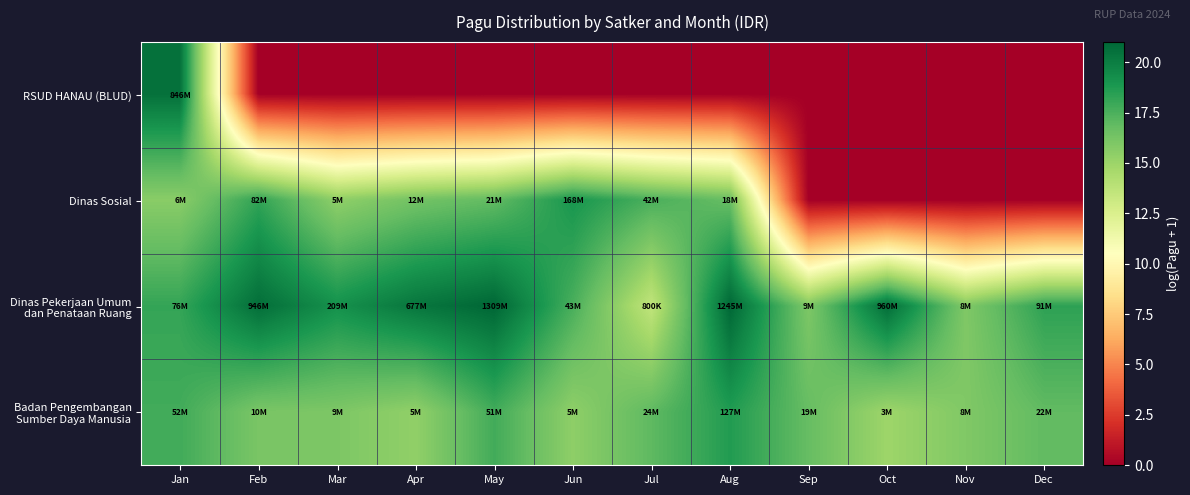

Reading right to left, extract all data points from this chart.

RSUD HANAU (BLUD): Dec=0.0	Nov=0.0	Oct=0.0	Sep=0.0	Aug=0.0	Jul=0.0	Jun=0.0	May=0.0	Apr=0.0	Mar=0.0	Feb=0.0	Jan=20.6
Dinas Sosial: Dec=0.0	Nov=0.0	Oct=0.0	Sep=0.0	Aug=16.7	Jul=17.5	Jun=18.9	May=16.9	Apr=16.3	Mar=15.4	Feb=18.2	Jan=15.6
Dinas Pekerjaan Umum dan Penataan Ruang: Dec=18.3	Nov=15.9	Oct=20.7	Sep=16.0	Aug=20.9	Jul=13.6	Jun=17.6	May=21.0	Apr=20.3	Mar=19.2	Feb=20.7	Jan=18.1
Badan Pengembangan Sumber Daya Manusia: Dec=16.9	Nov=15.9	Oct=14.9	Sep=16.7	Aug=18.7	Jul=17.0	Jun=15.4	May=17.8	Apr=15.4	Mar=16.0	Feb=16.1	Jan=17.8